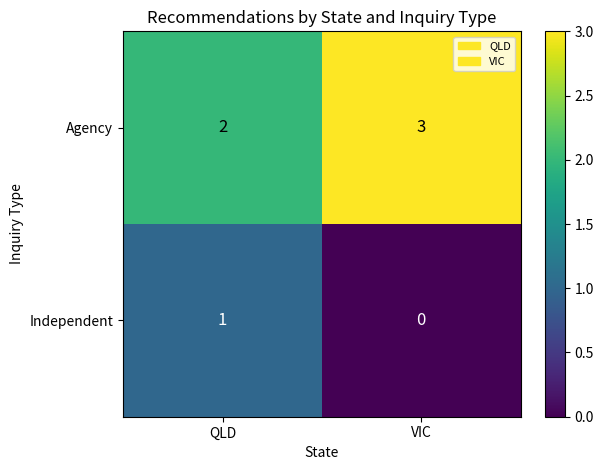

Where is Agency nearest to the value 2?

QLD